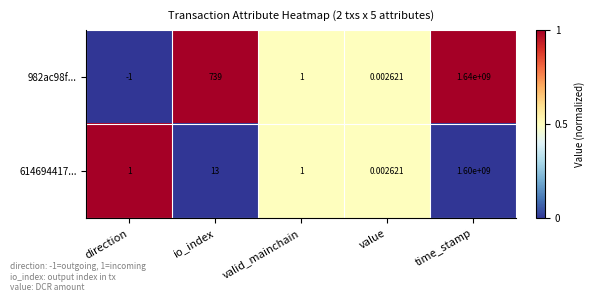

At which label does 614694417... reach its peak?

time_stamp